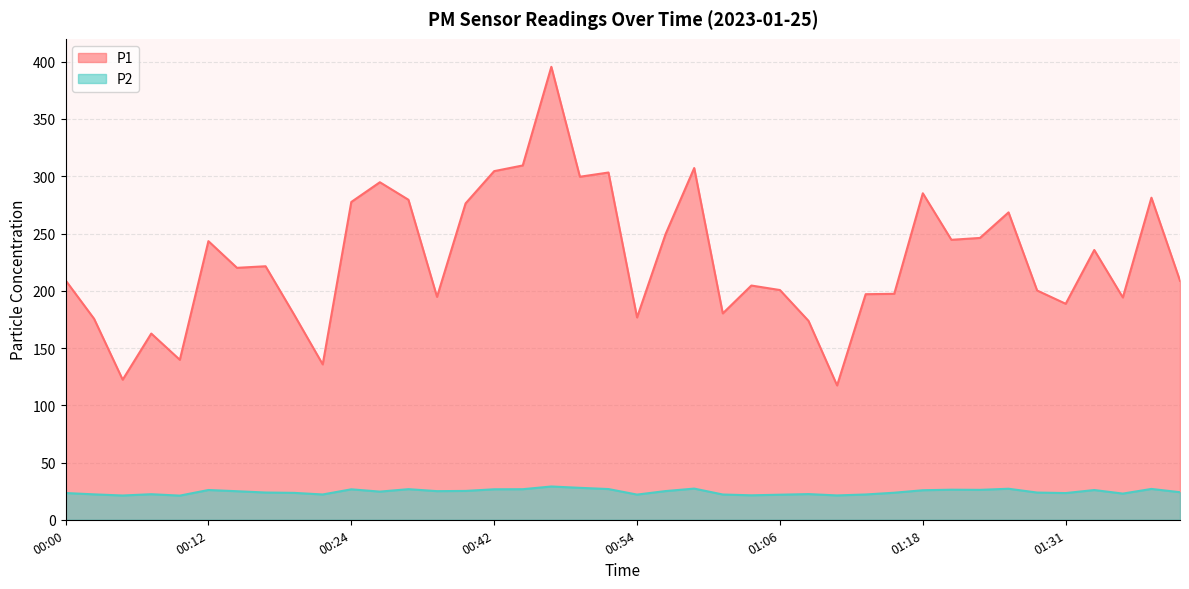

What is the label of the 38th point from the left?

01:36